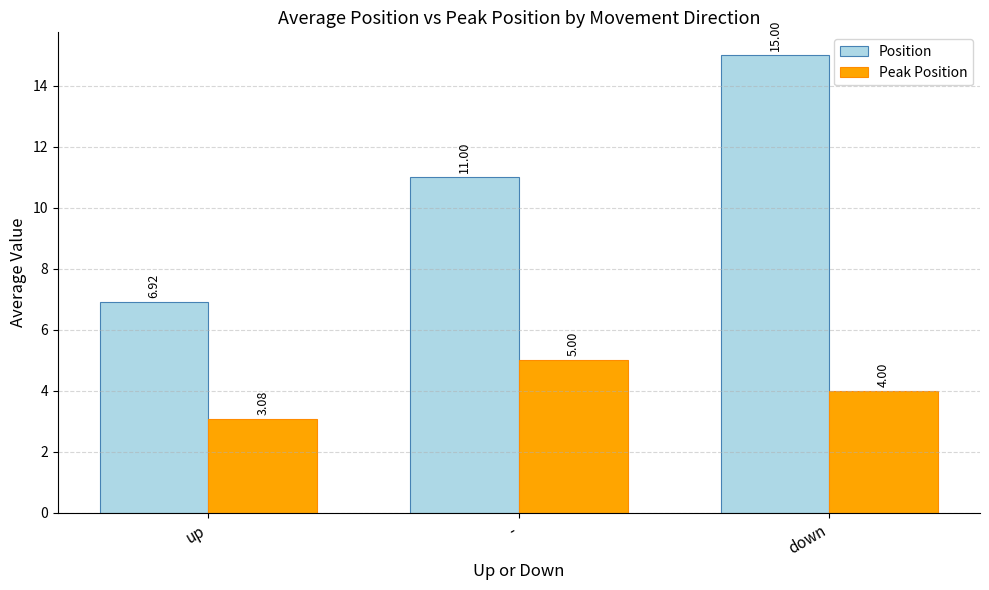

At which category is the sum across all series the highest?

down